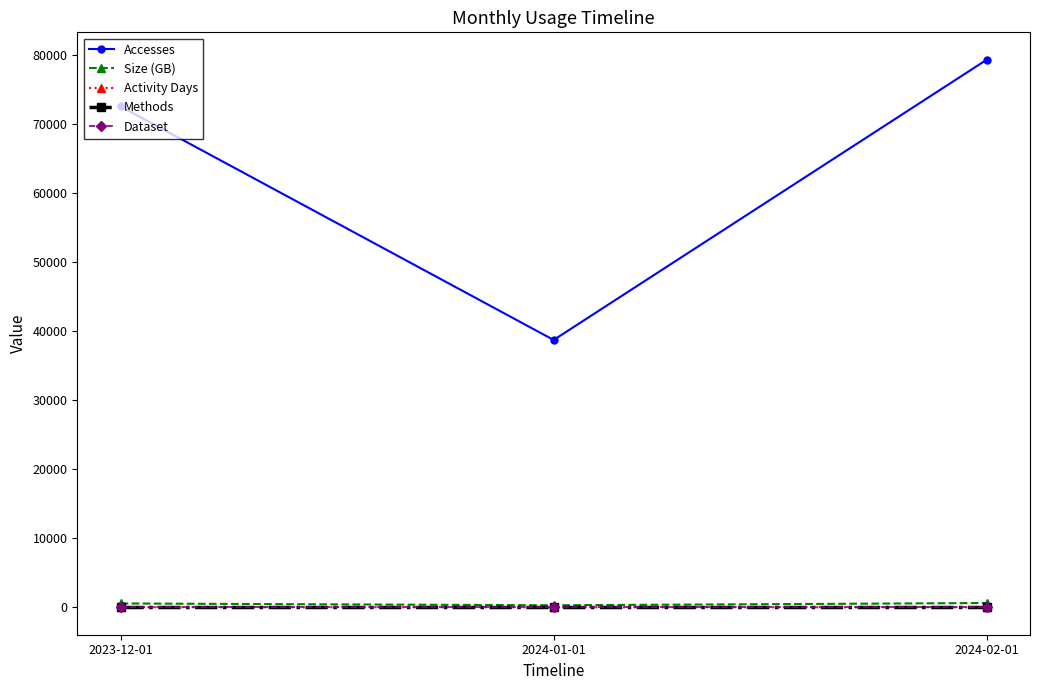

At which label does Activity Days first exceed 6?

2023-12-01